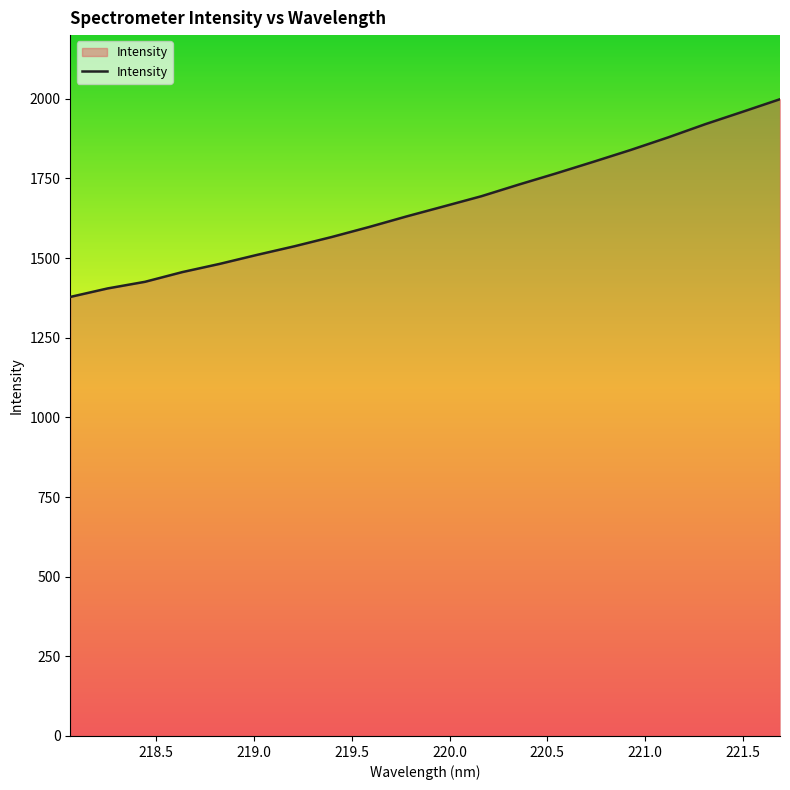

Reading left to right, transcribe all the data shown in this chart.

1378.1	1404.8	1425.6	1456.2	1482.0	1510.2	1537.2	1566.4	1597.8	1630.9	1662.5	1694.2	1730.7	1765.8	1802.3	1839.5	1878.8	1920.5	1959.4	1998.8